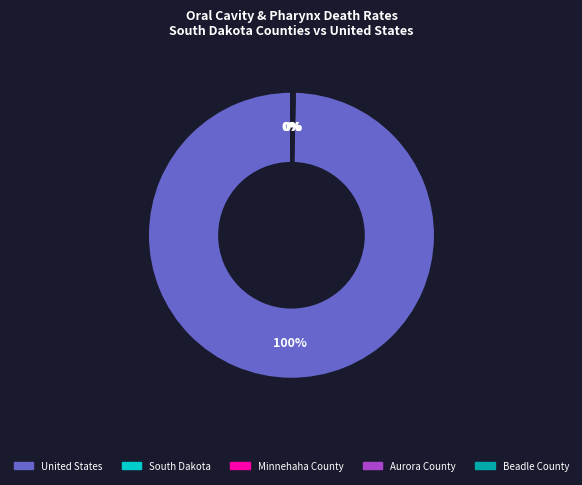

What is the majority slice?

United States